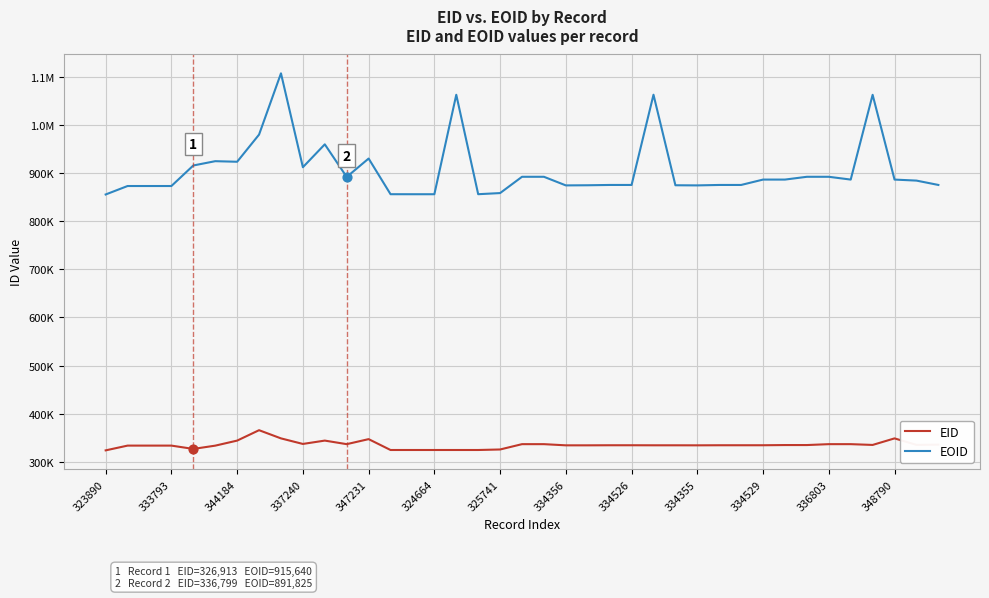

At how many categories does at least one series exceed 646159?

39